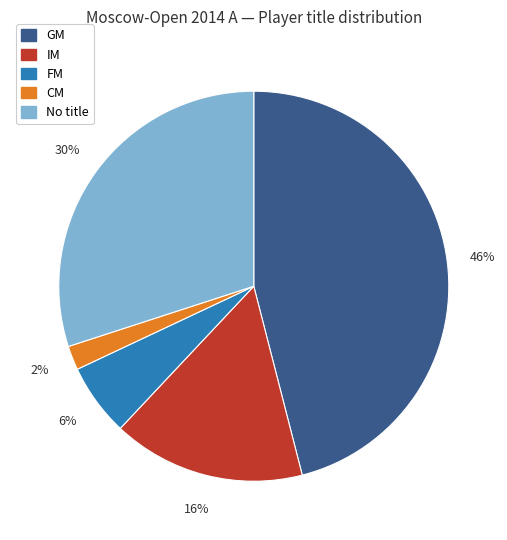

To the nearest percent, what is the average slice percentage?

20%